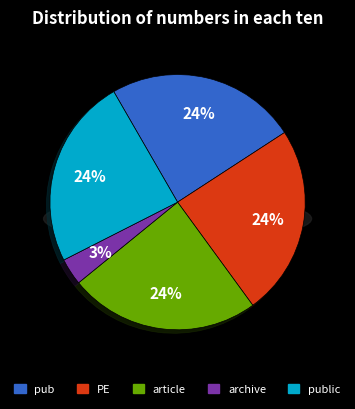

Which slice is the largest?

pub